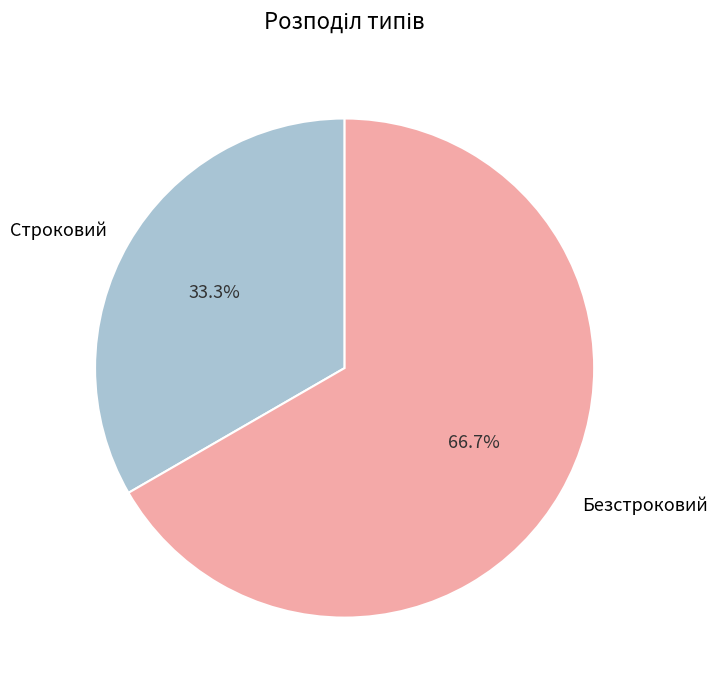

The Строковий slice represents 45% of the pie. True or false?

False